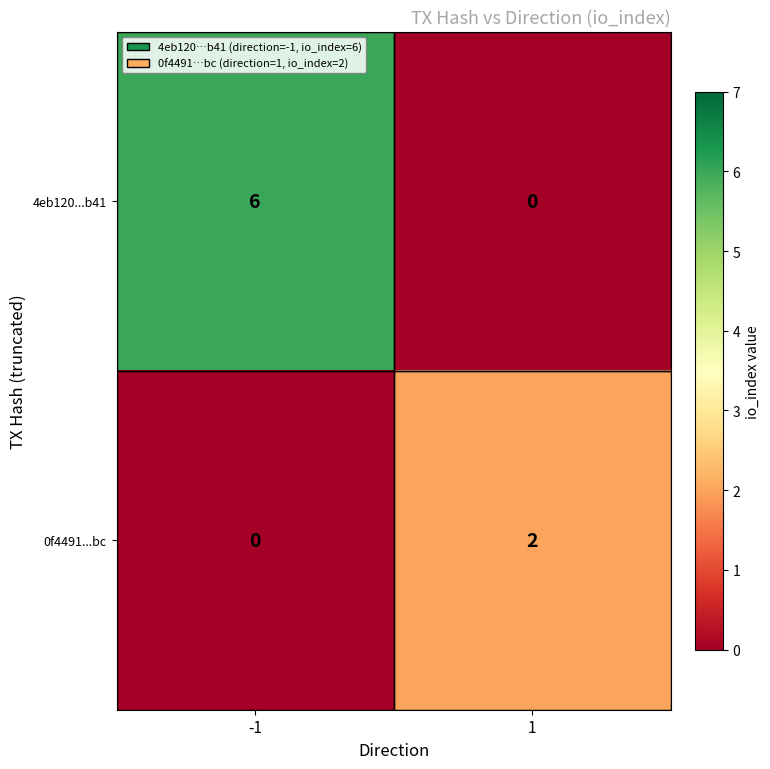

True or false: 4eb120...b41 has a value of 11 at -1.

False